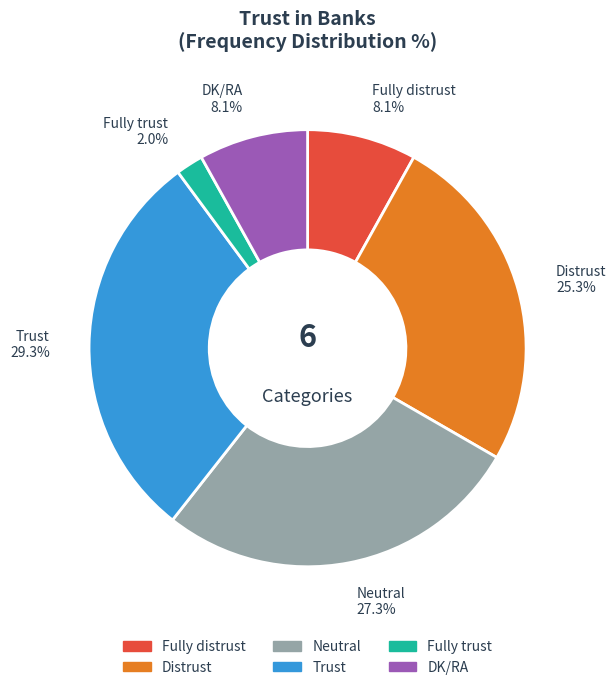

Is there any slice that represents more than half of the pie?

No